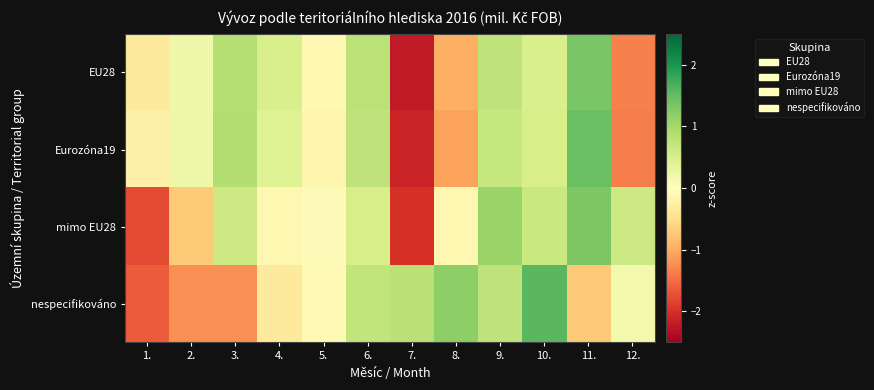

Between 2. and 12., which is larger?

2.